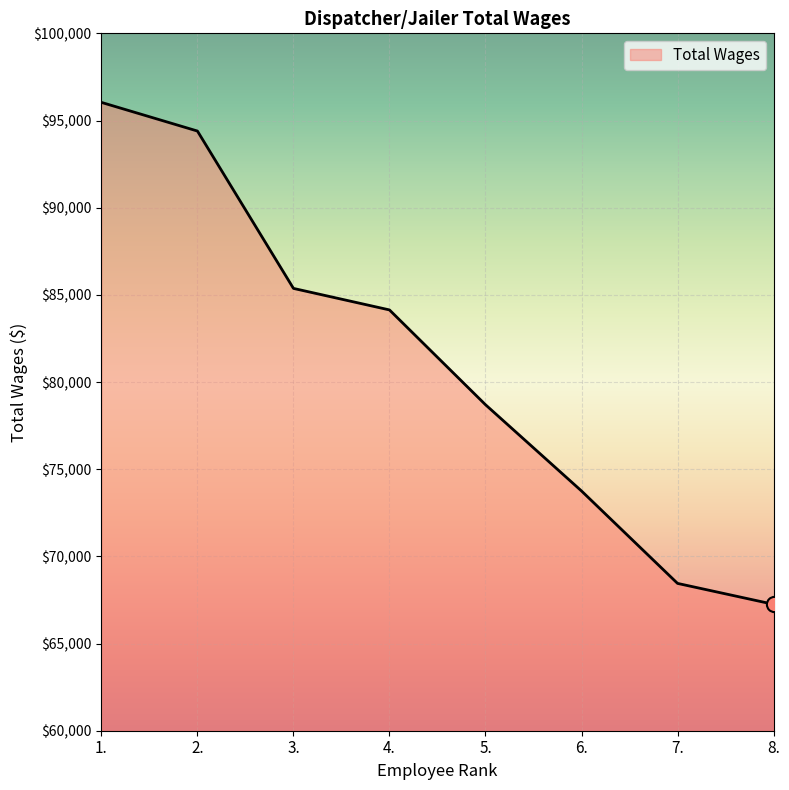

What is the ratio of the value at 6. to the value at 1.?

0.8